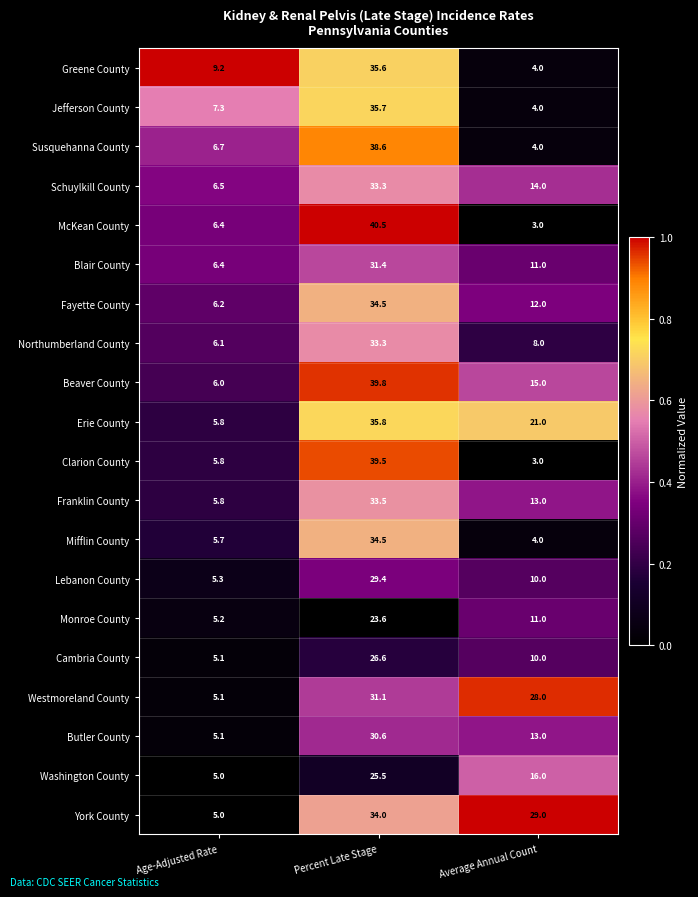

What is the average value of the Blair County series?

16.3